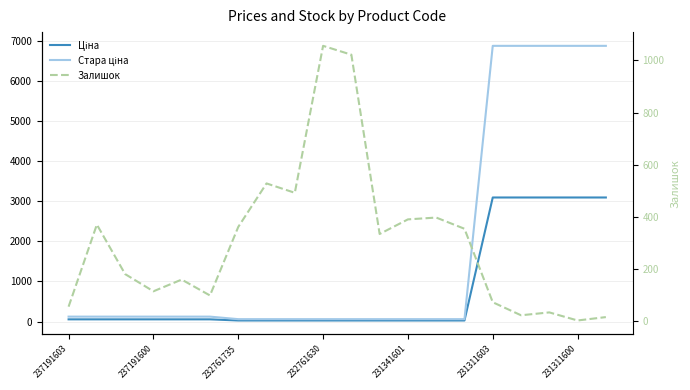

How many values in the Залишок series exceed 334?

9